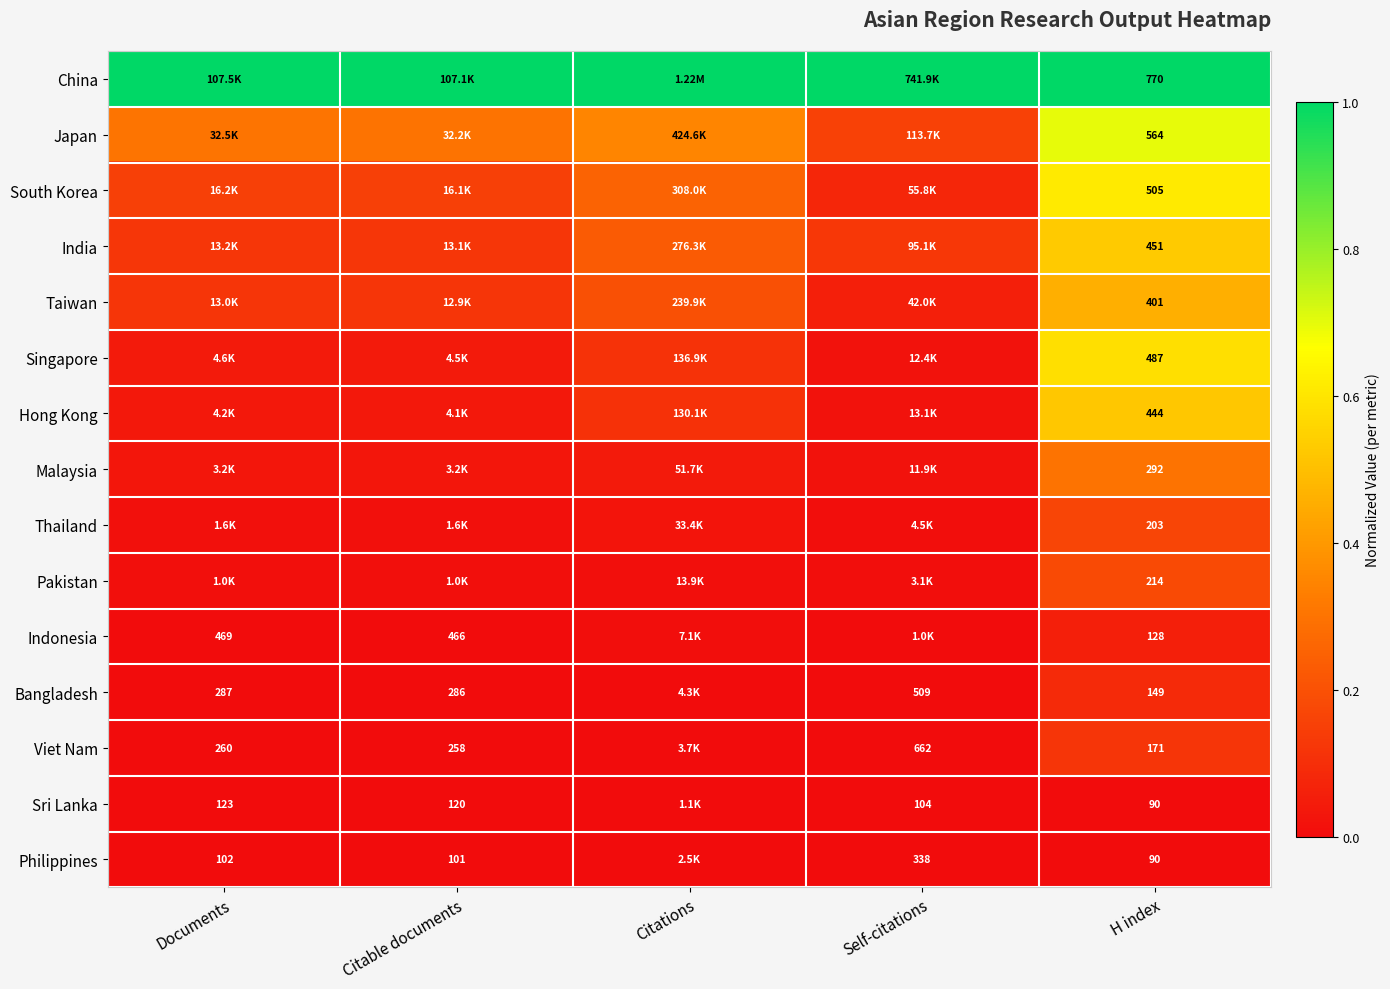

Is it true that Thailand equals 0.0 at Citations?

False